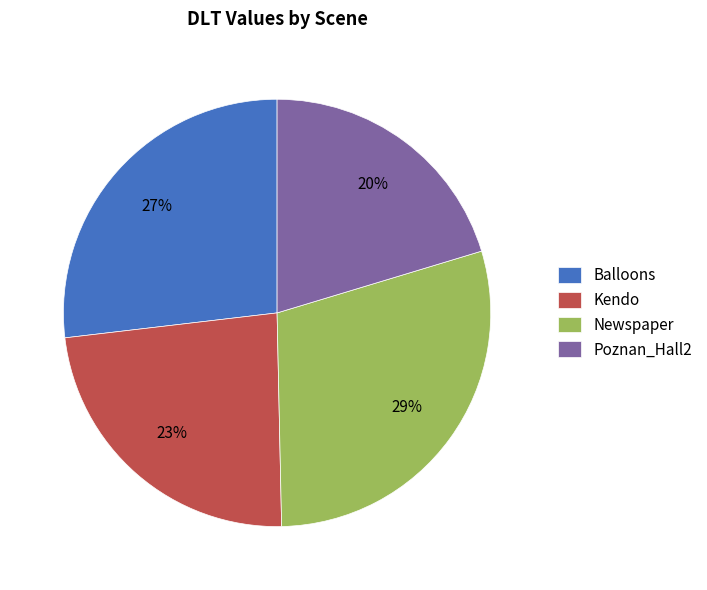

Count the number of slices in the pie.

4